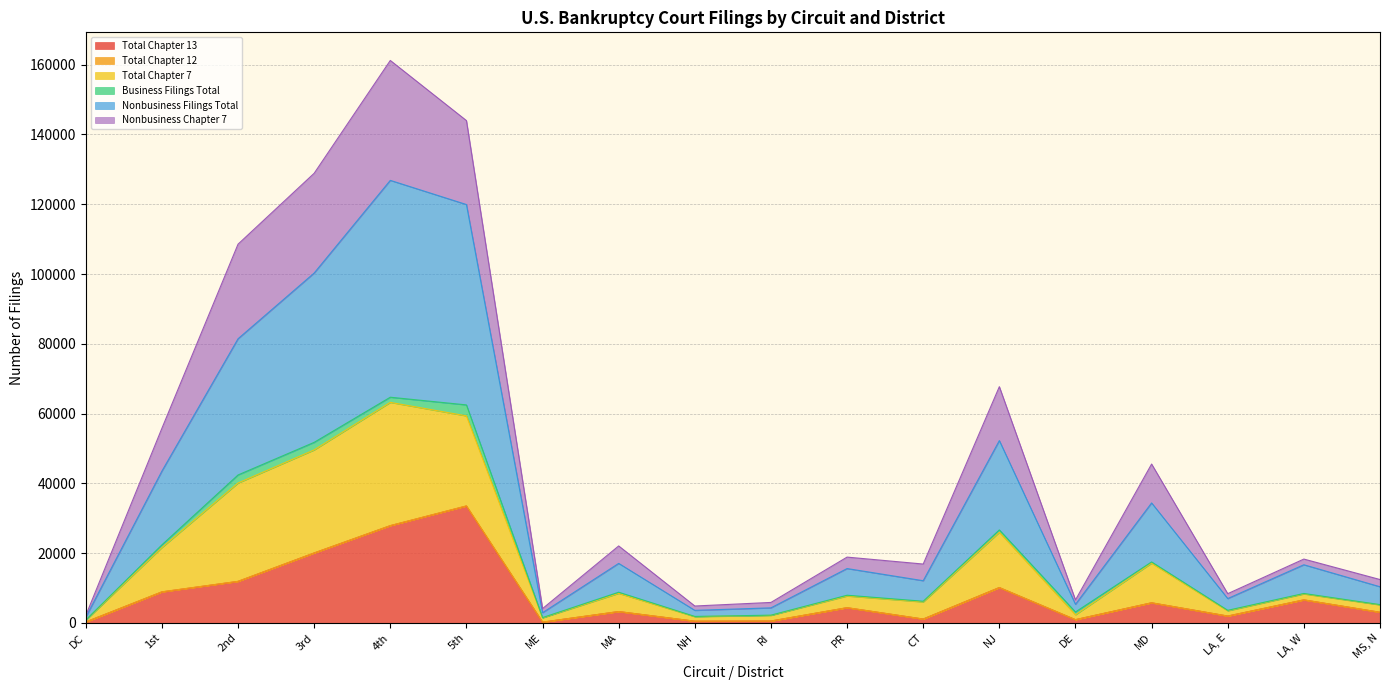

What is the spread (max minus min) of values at MD?

39769